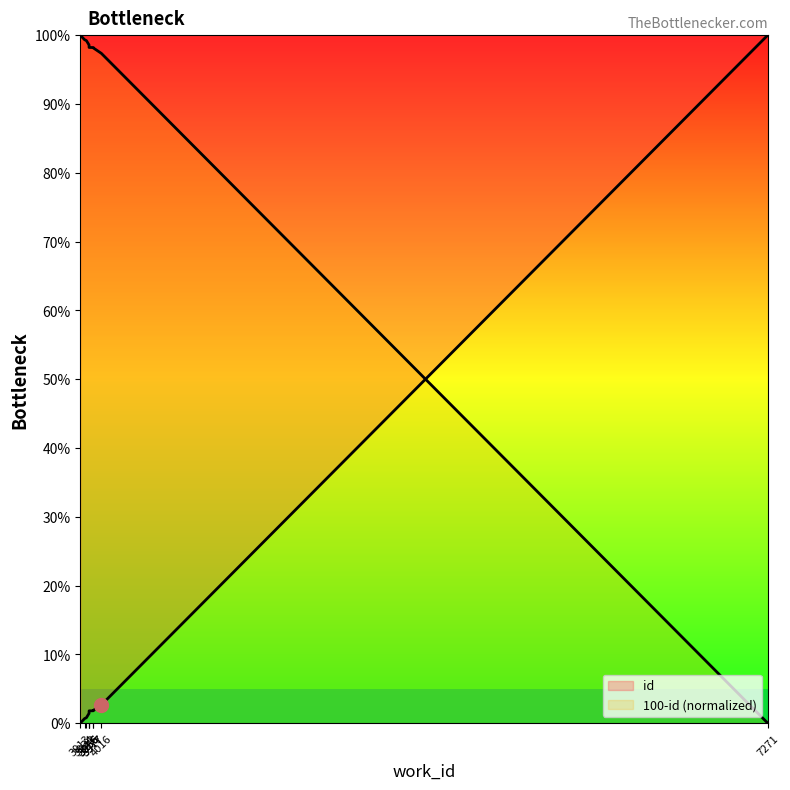

What is the maximum value shown in the chart?

100.0